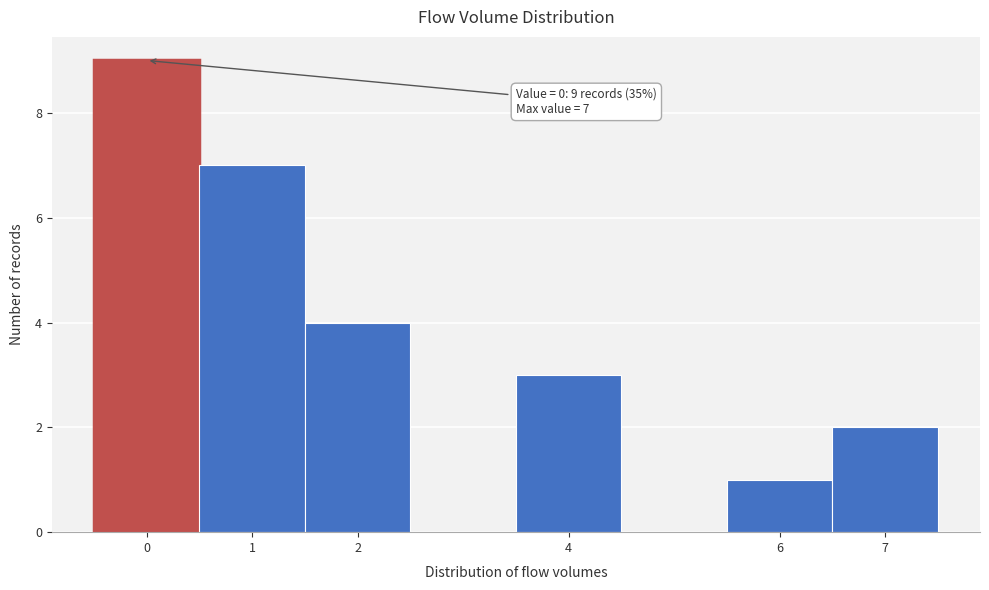

Over which range of the x-axis is the bar tallest?

-0.5 to 0.5